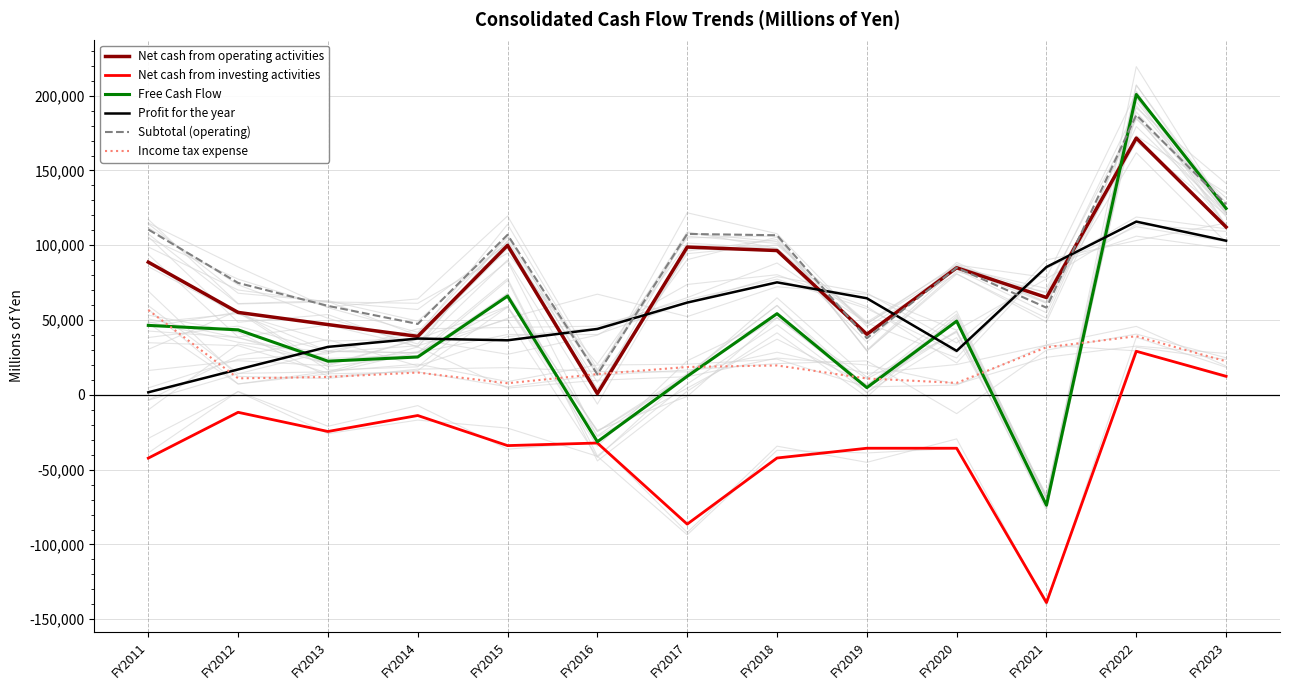

In Net cash from investing activities, how many points are higher than both neighbors (excluding endpoints)?

5